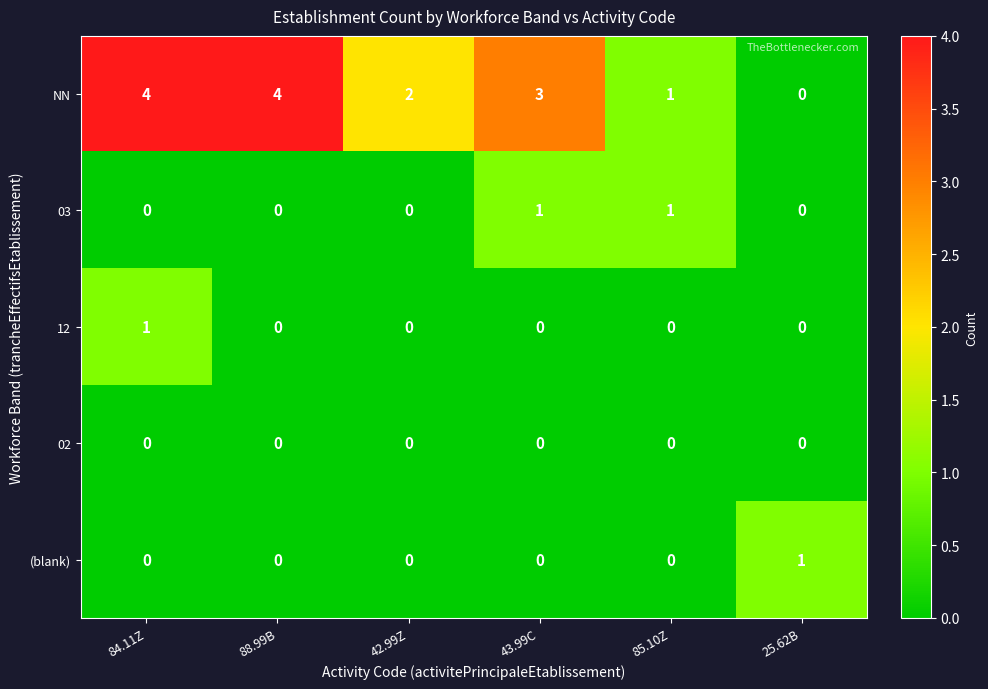

Which series changed the most between 84.11Z and 42.99Z?

NN